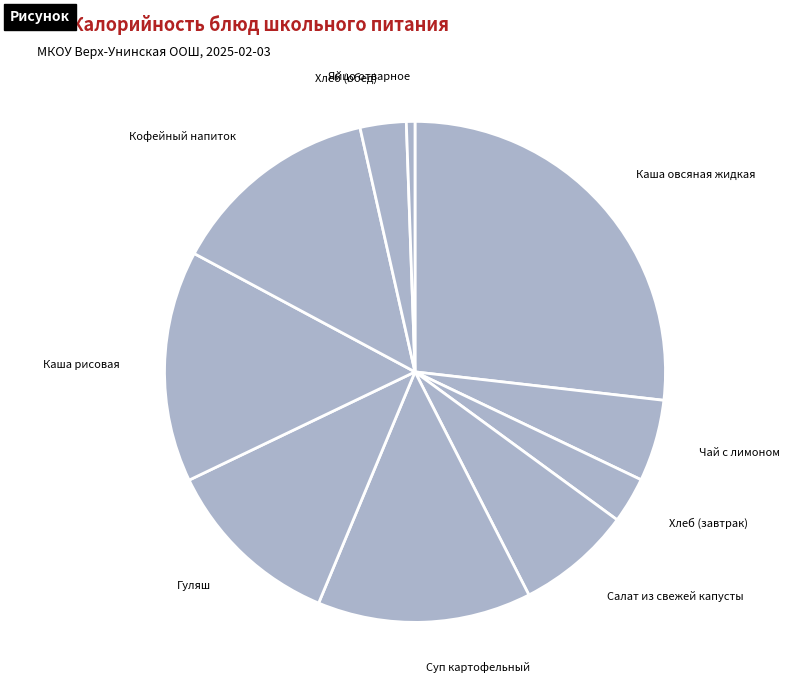

How many segments does this pie chart have?

10